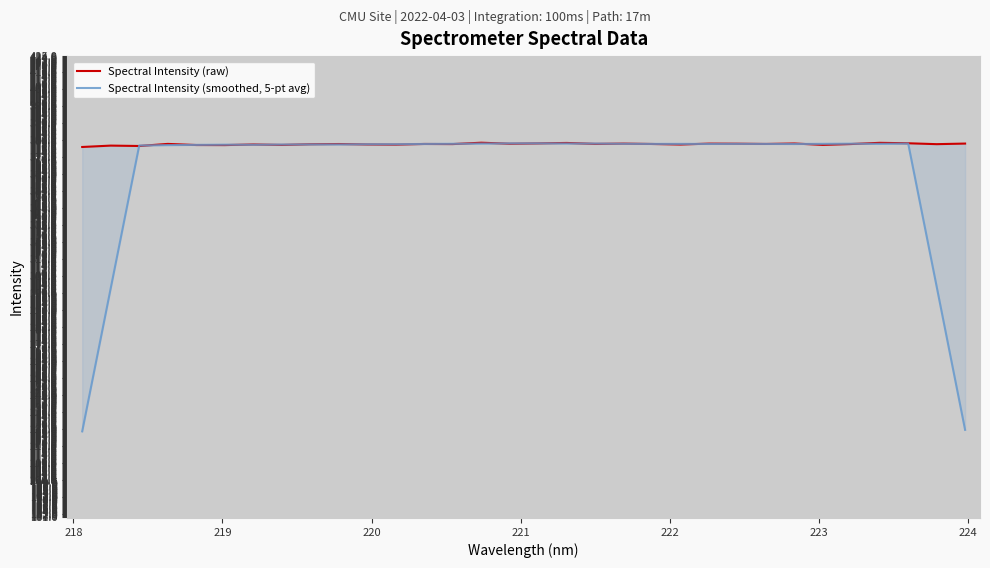

Is the value of Spectral Intensity (raw) at 10 greater than the value of Spectral Intensity (smoothed, 5-pt avg) at 224?

Yes